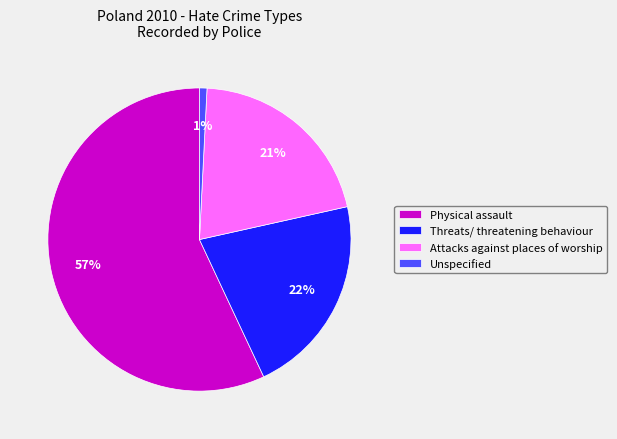

True or false: Attacks against places of worship accounts for 9% of the total.

False